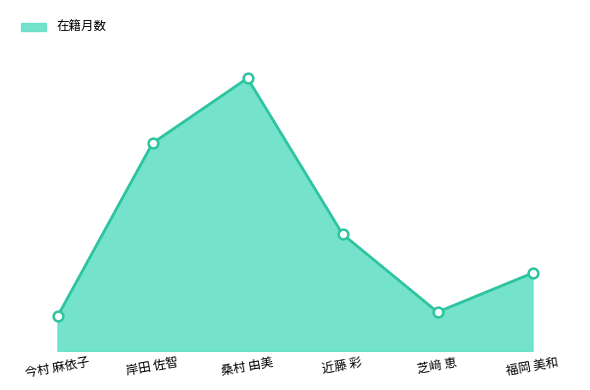

List the labels in order of value, smallest first.

今村 麻依子, 芝﨑 恵, 福岡 美和, 近藤 彩, 岸田 佐智, 桑村 由美